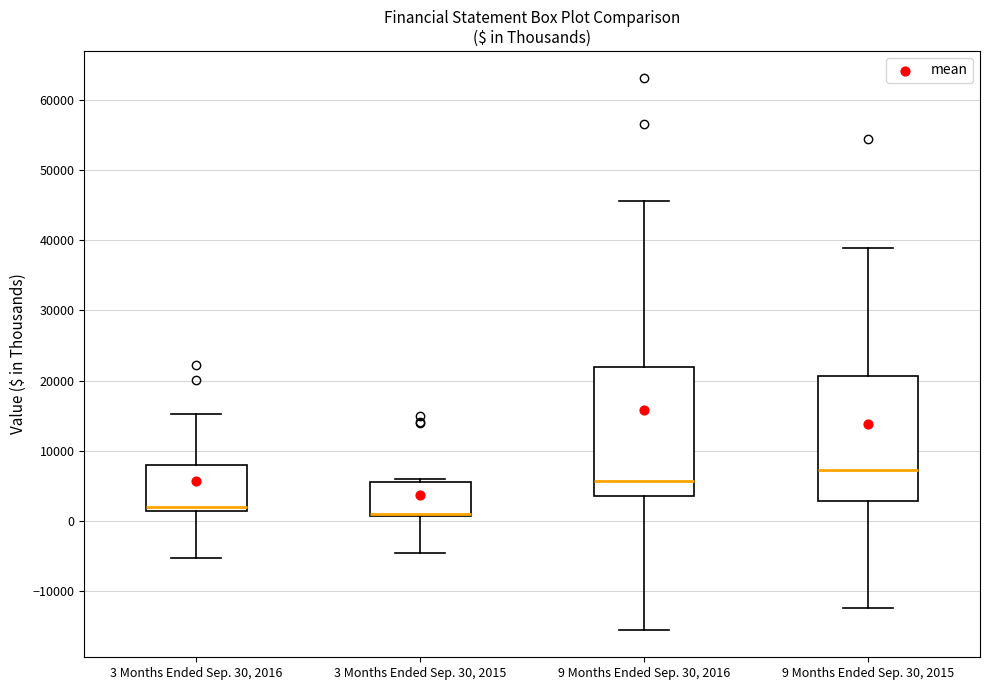

Reading left to right, transcribe this box plot: for each box, give where its median line is, the range the box spans, and where its two whiskers end, as read against the y-axis. The values are not printed on the chart, so give them approximately, as read against the axis.

3 Months Ended Sep. 30, 2016: median 2000, box 1000 to 8000, whiskers -5000 to 15000
3 Months Ended Sep. 30, 2015: median 1000 (just above the box's lower edge), box 1000 to 5000, whiskers -5000 to 6000
9 Months Ended Sep. 30, 2016: median 6000, box 3000 to 22000, whiskers -16000 to 46000
9 Months Ended Sep. 30, 2015: median 7000, box 3000 to 21000, whiskers -12000 to 39000